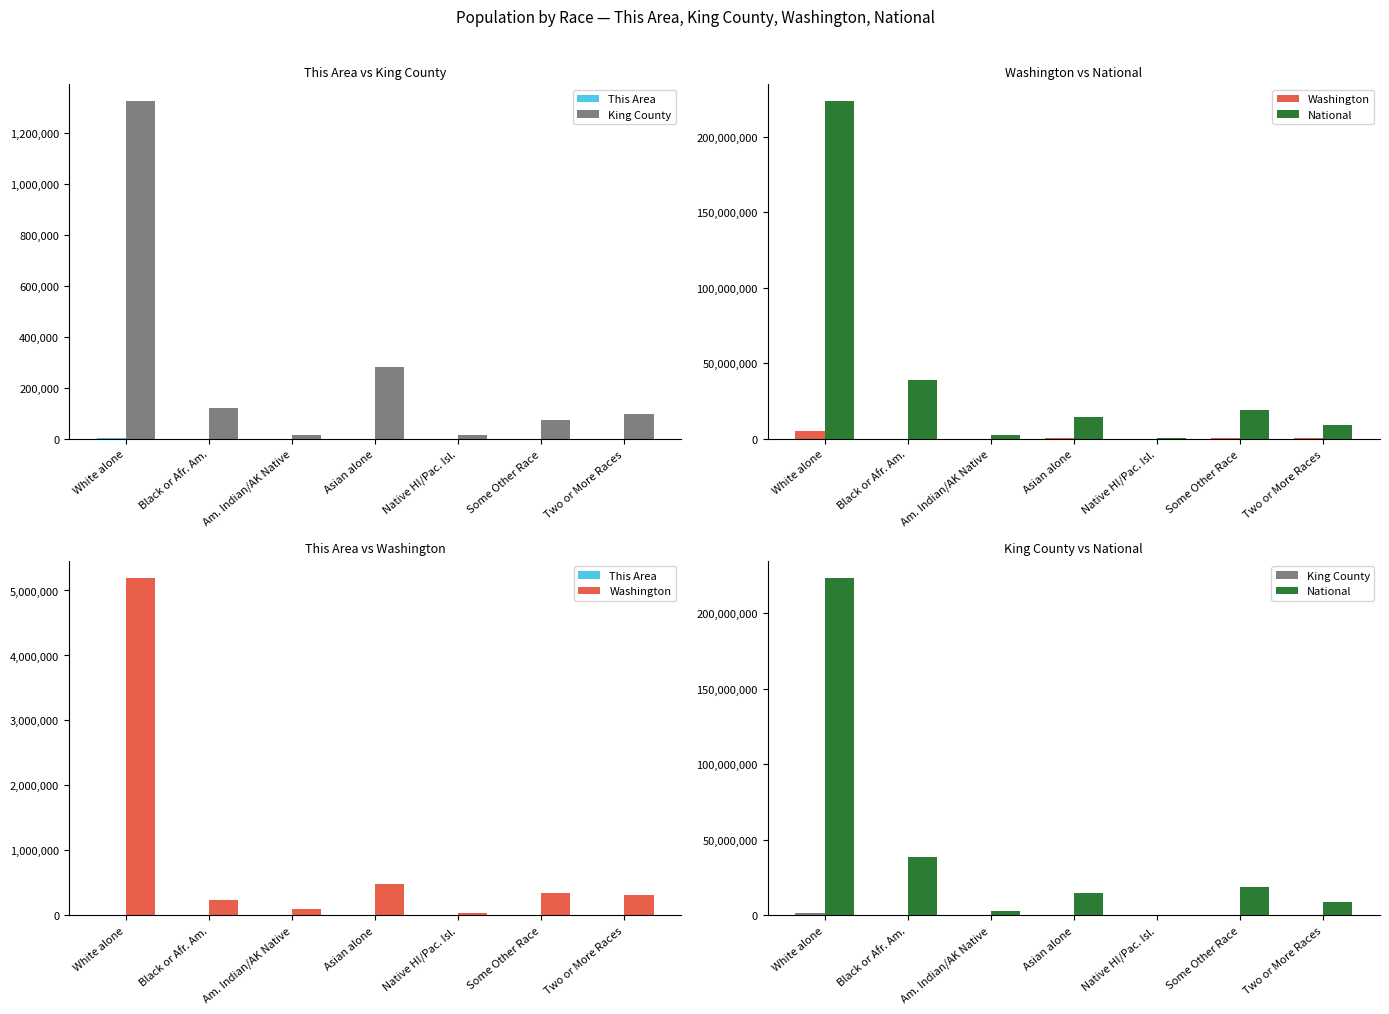

How many groups of bars are there?

7